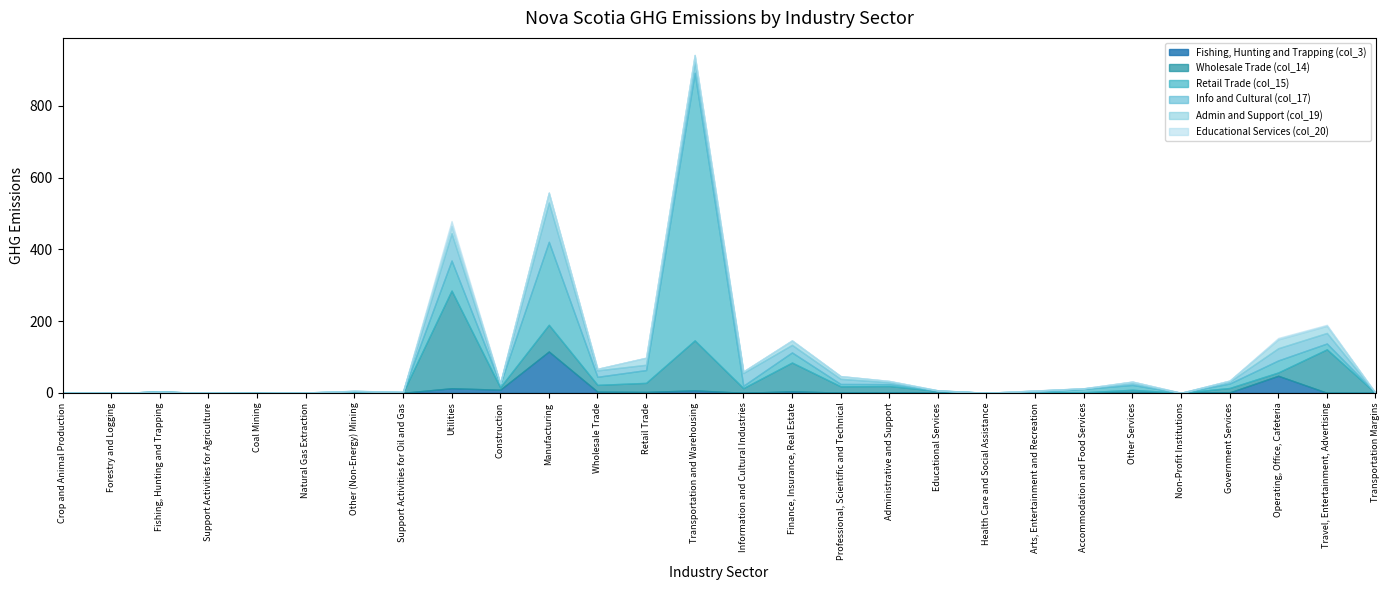

What is the label of the 4th point from the left?

Support Activities for Agriculture